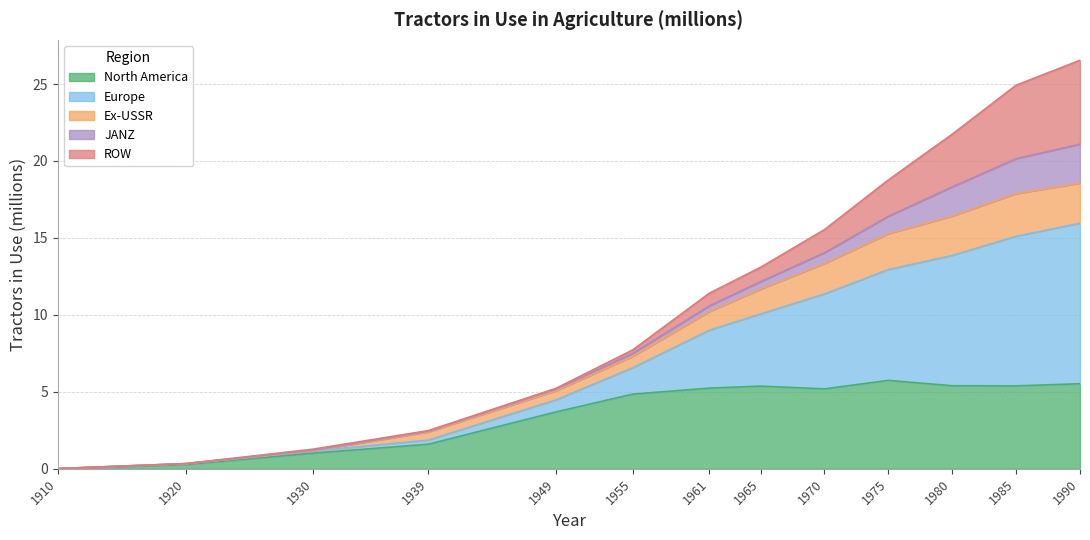

What is the value of the North America point at the 6th from the left?

4.9